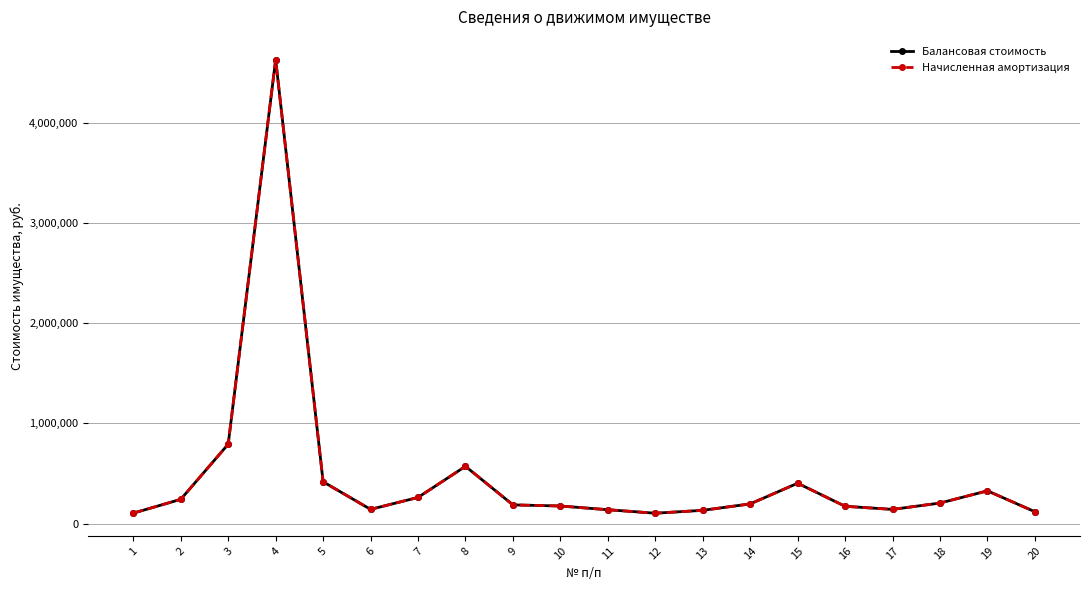

At how many categories does at least one series exceed 3642056?

1